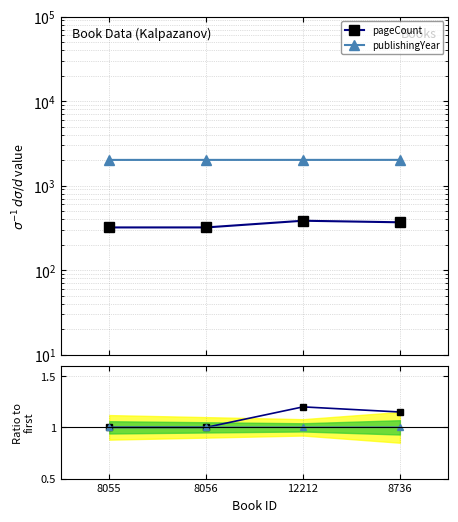

At how many categories does at least one series exceed 1495?

4